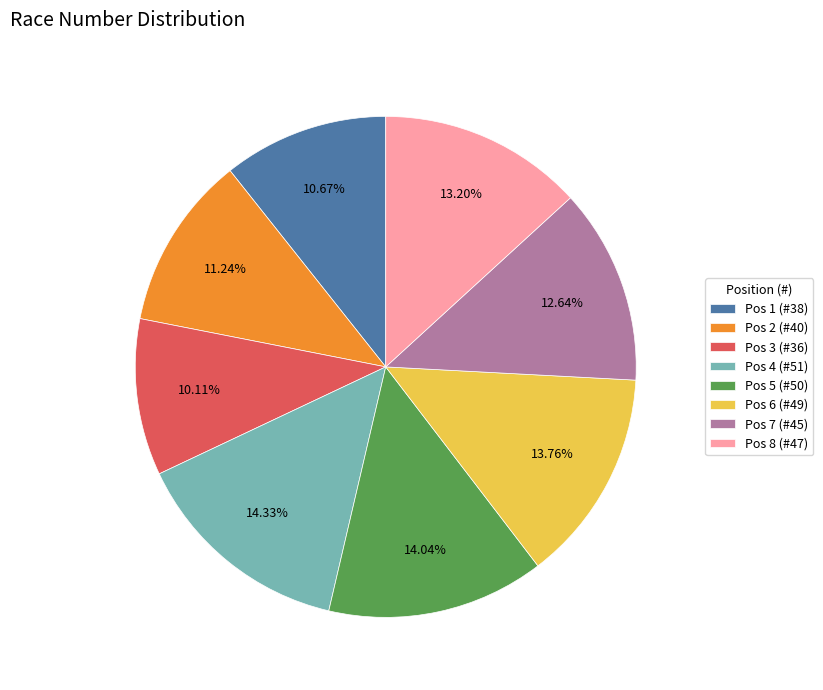

Combined, do Pos 8 (#47) and Pos 5 (#50) account for over 50%?

No